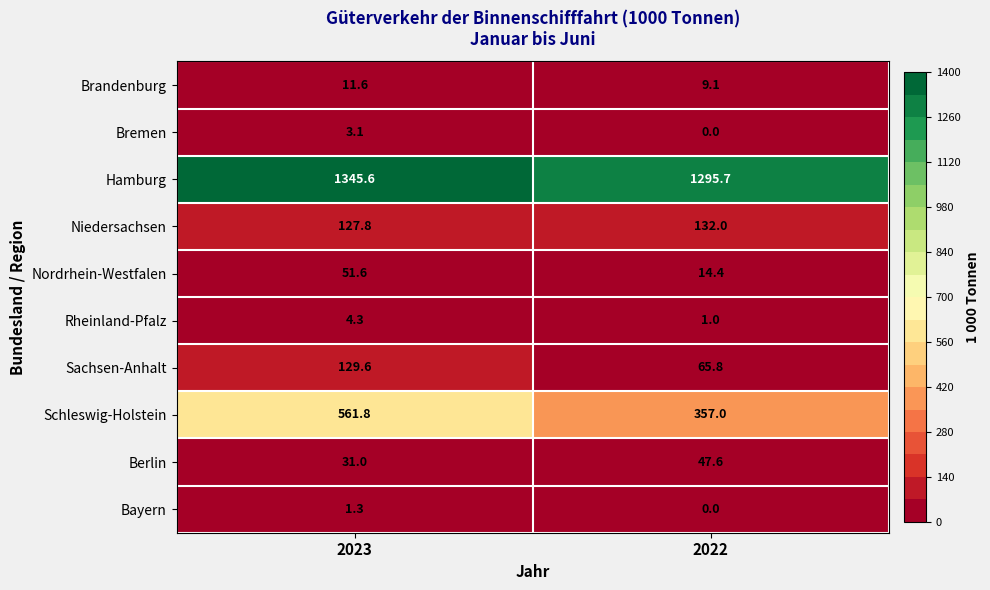

What is the maximum value shown in the chart?

1345.6